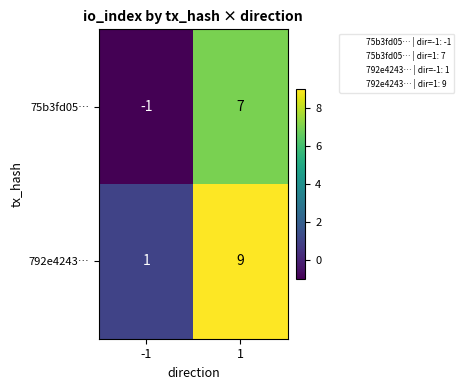

At 1, list the series in order from largest to smallest.

792e4243…, 75b3fd05…